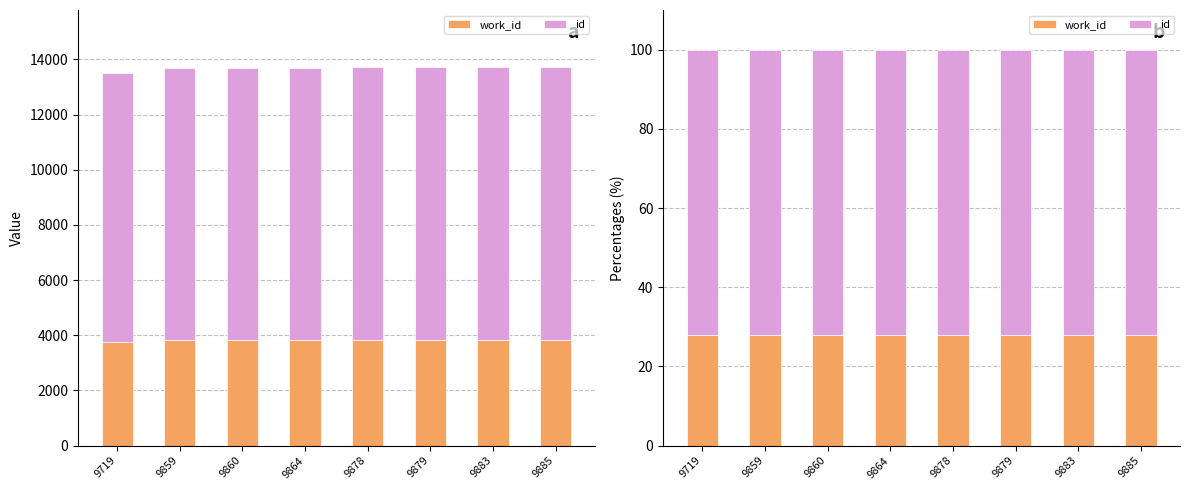

List the series in order of their peak value, lowest first.

work_id, id